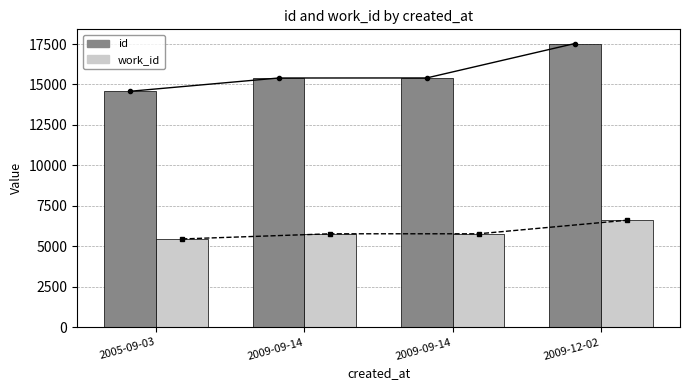

How many values in the id series exceed 15404?

1